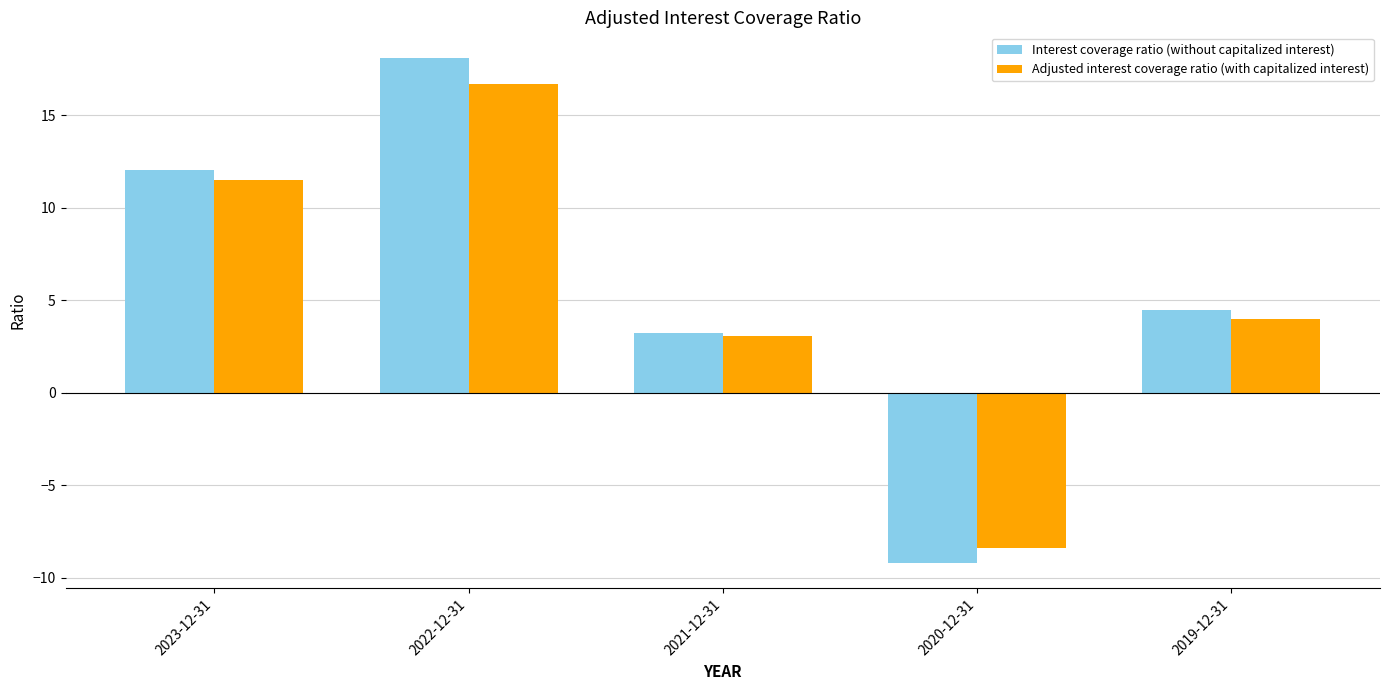

Rank the series by their maximum value, from highest to lowest.

Interest coverage ratio (without capitalized interest), Adjusted interest coverage ratio (with capitalized interest)